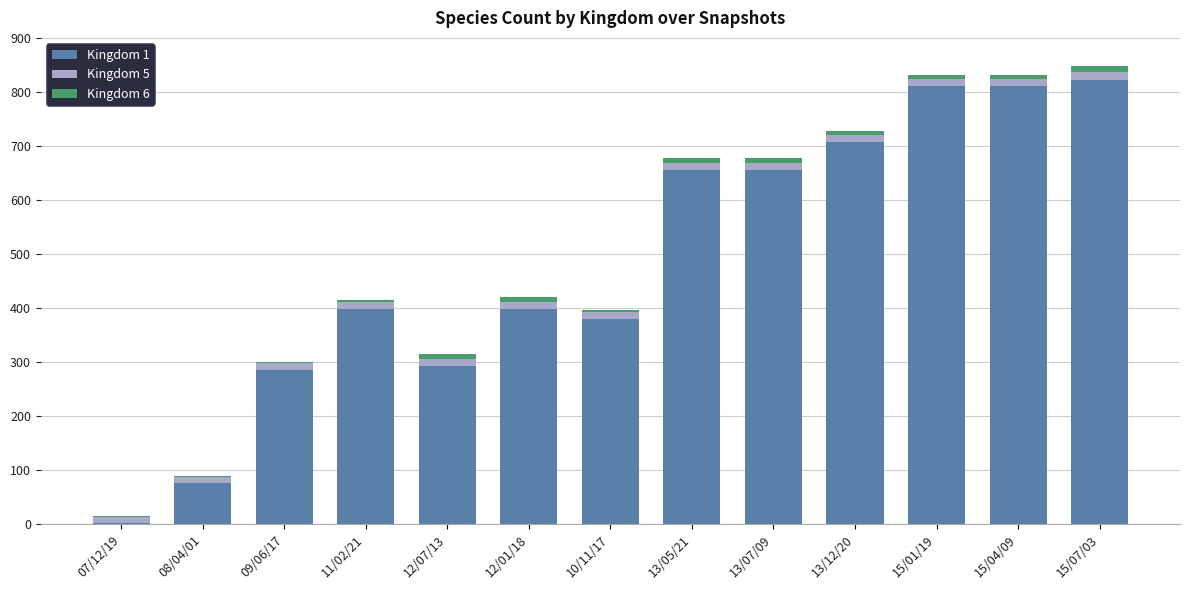

The Kingdom 1 series shows 707 at 13/12/20. True or false?

True